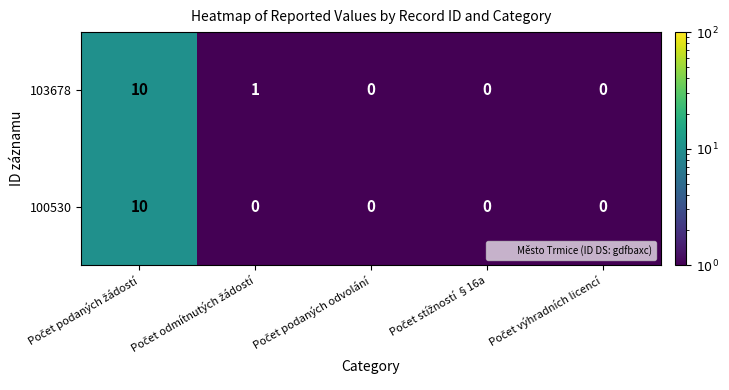

What is the maximum value shown in the chart?

10